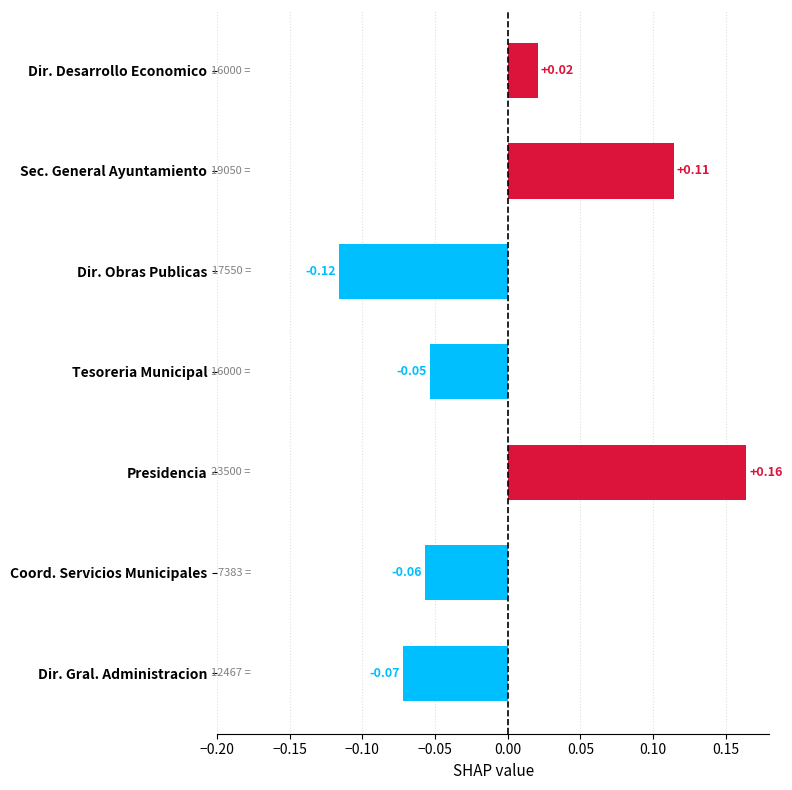

At which category does the chart reach its minimum across all series?

Dir. Obras Publicas